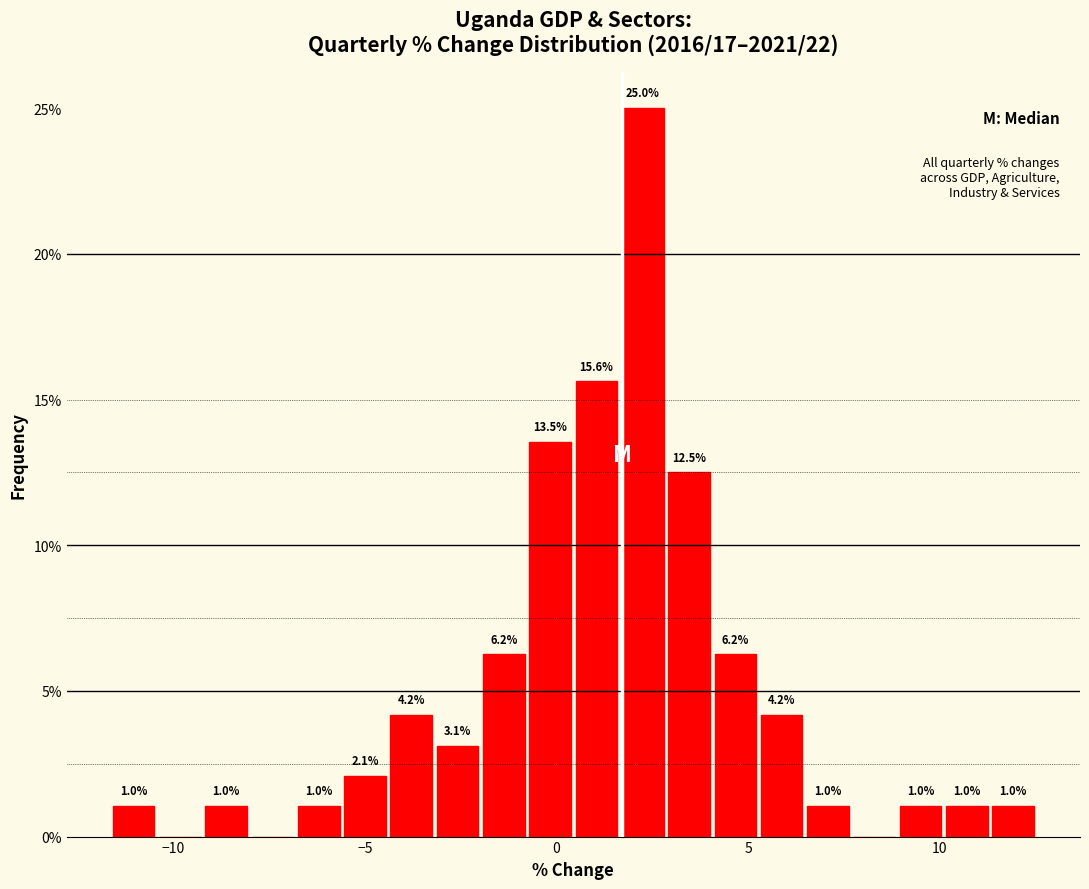

Around what value on the x-axis is the tallest bar? Give the approximate position of its centre, as read against the axis.

2.5